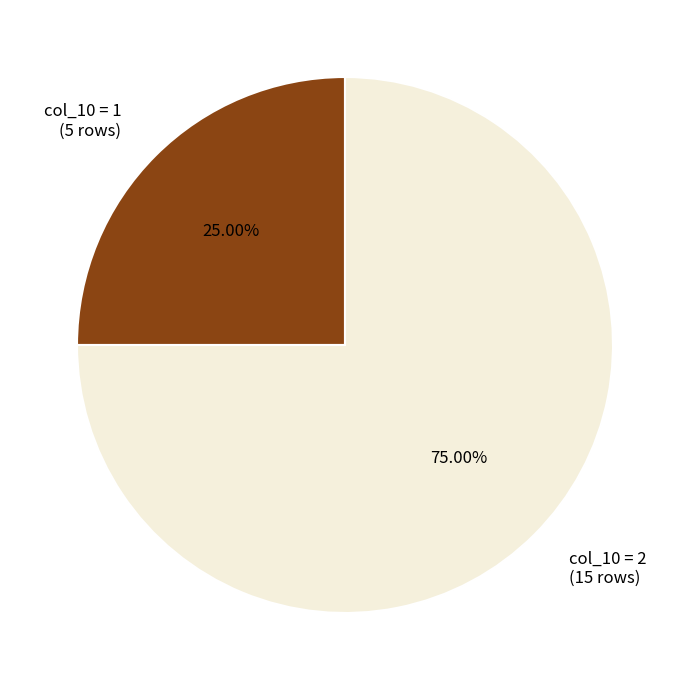

Which category has the smallest portion of the pie?

col_10 = 1 (5 rows)